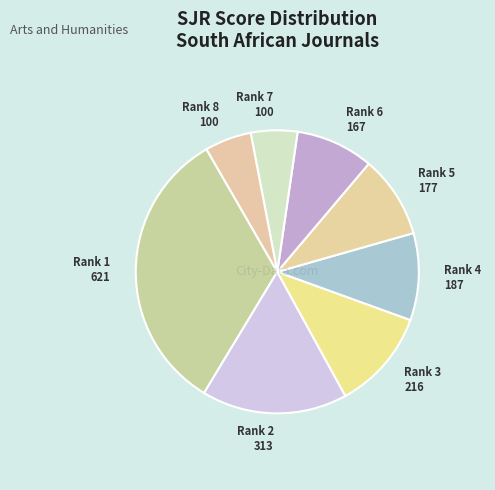

Combined, do Rank 3 216 and Rank 1 621 account for over 50%?

No